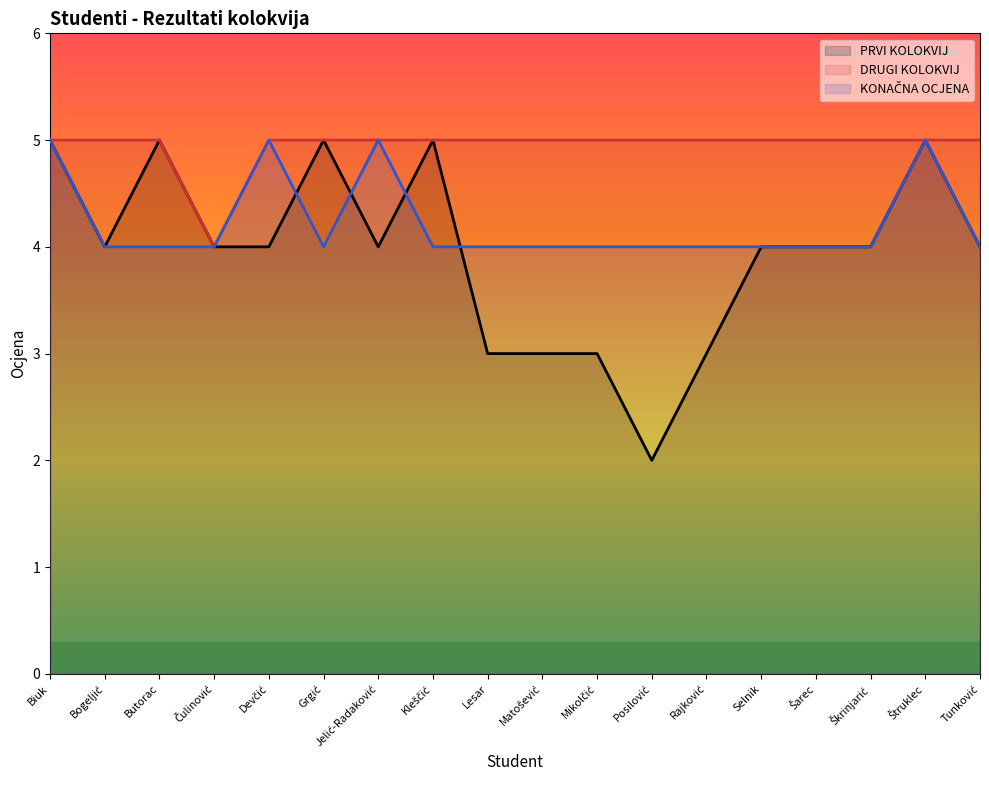

What is the value of the DRUGI KOLOKVIJ point at the 7th from the left?

5